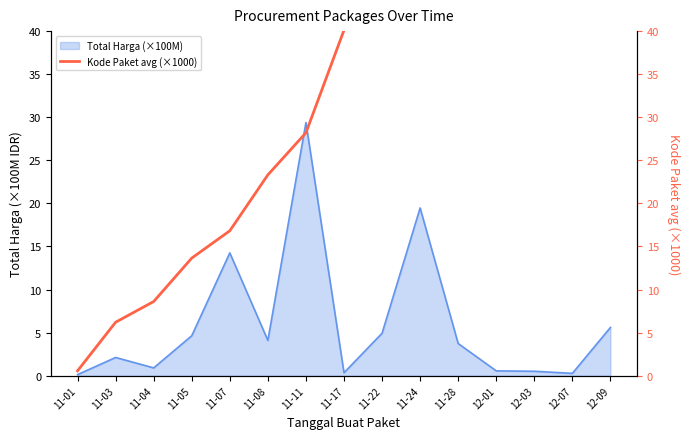

At which label does the data first exceed 40?

11-17